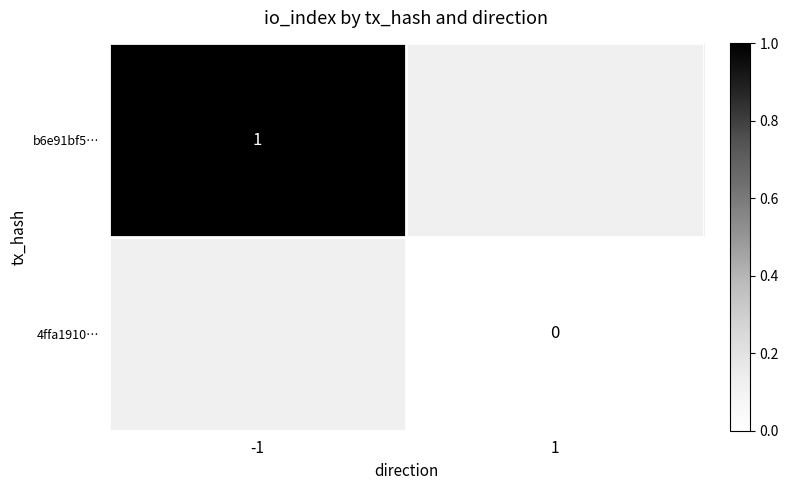

The b6e91bf5… series shows 1 at -1. True or false?

True